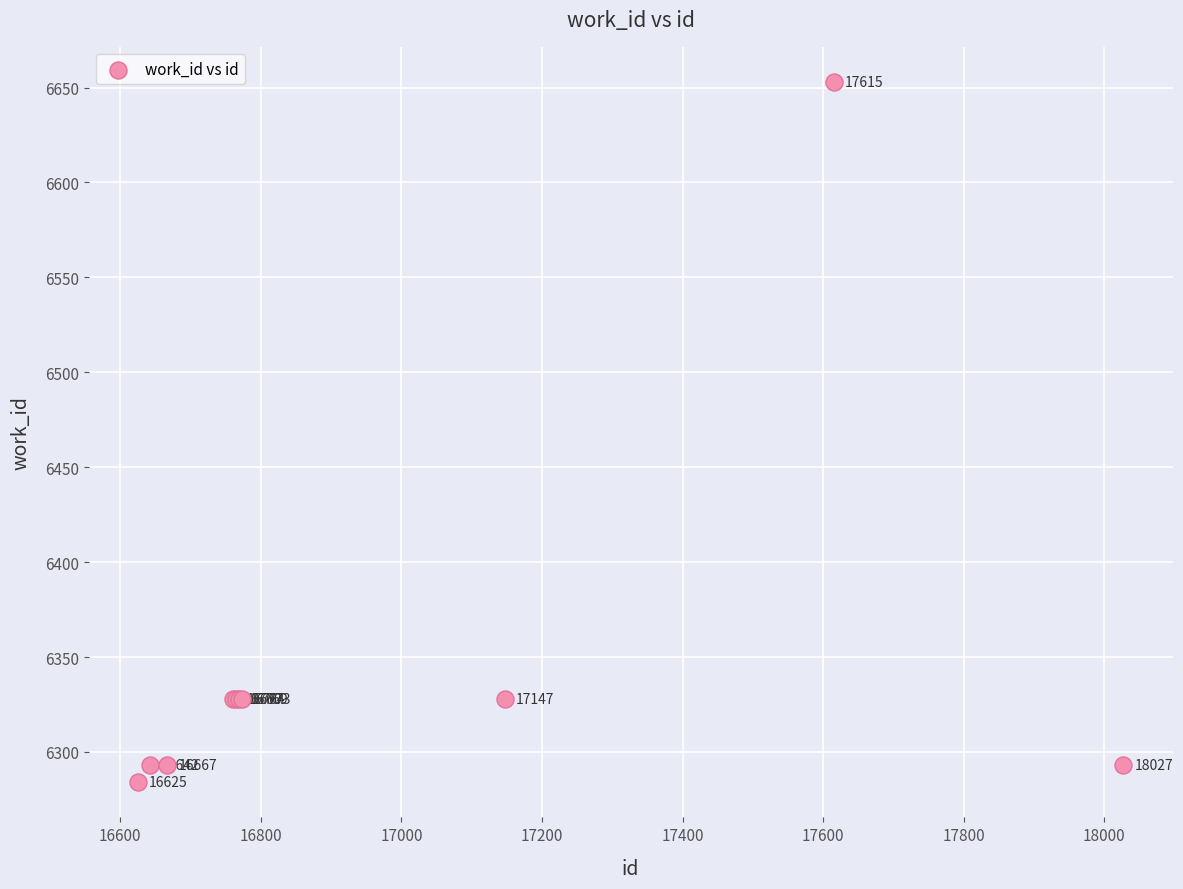

What Y value in the scatter plot is closest to 6468?

6328